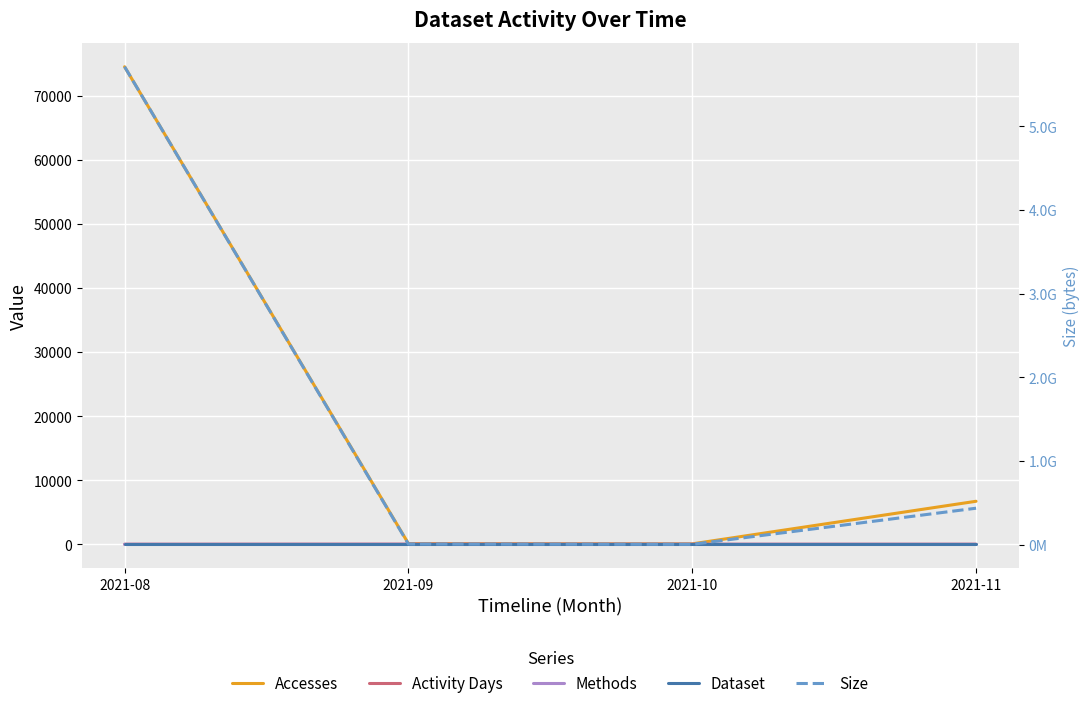

True or false: Methods and Accesses intersect in this chart.

False